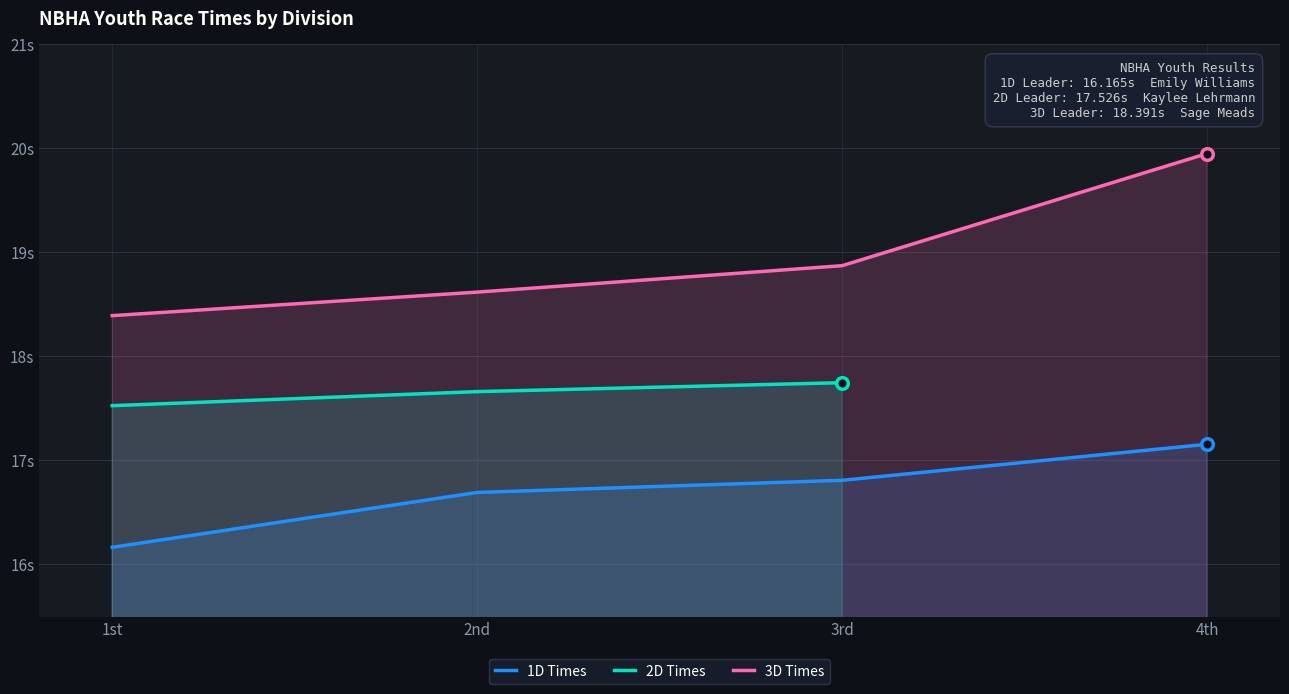

Which series contains the lowest Y value?

1D Times